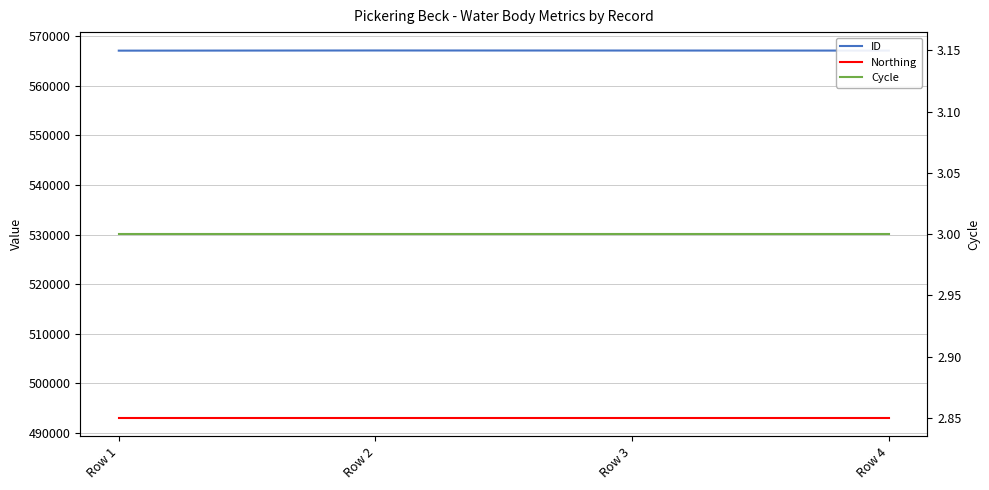

Which series has the widest spread of values?

ID